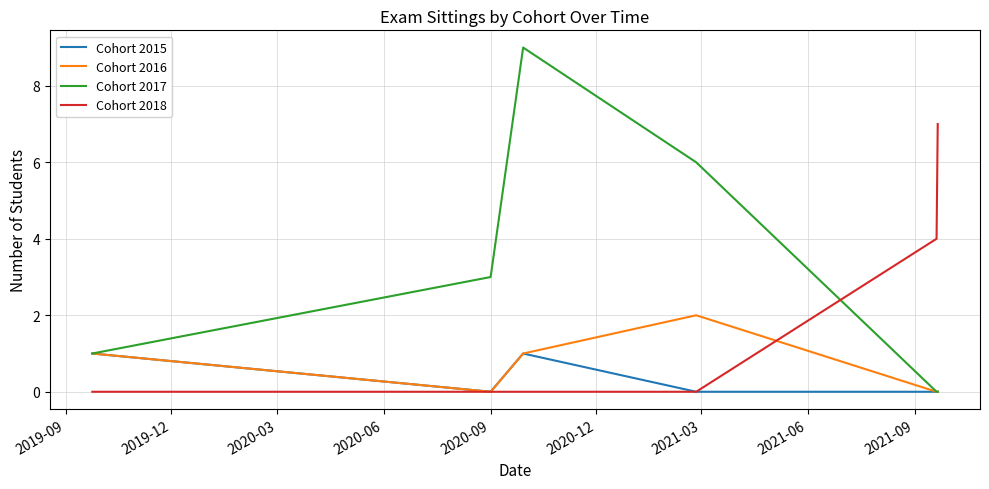

Is this an area chart (filled region under the line)?

No